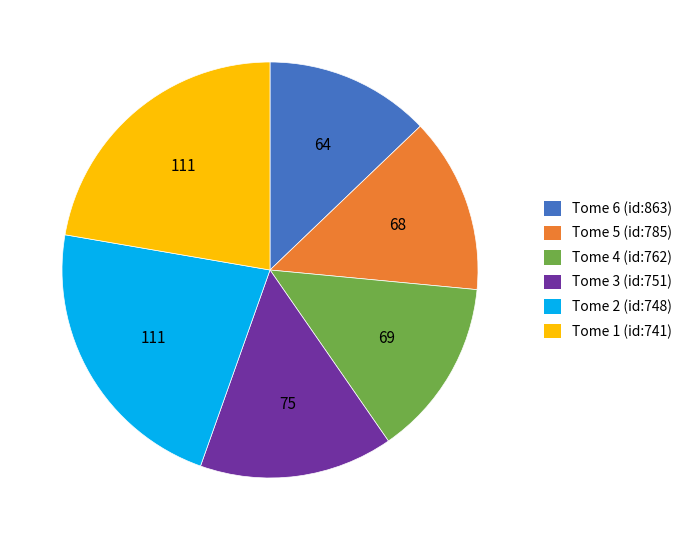

What is the ratio of the value at Tome 1 (id:741) to the value at Tome 2 (id:748)?

1.0